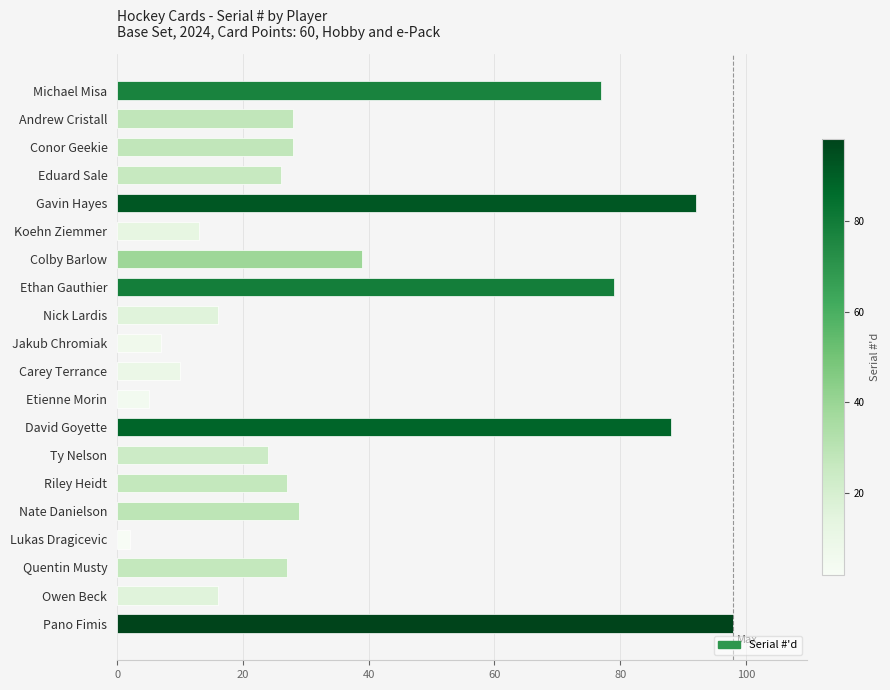

Approximately how many times larger is the value at Quentin Musty compared to Carey Terrance?

2.7